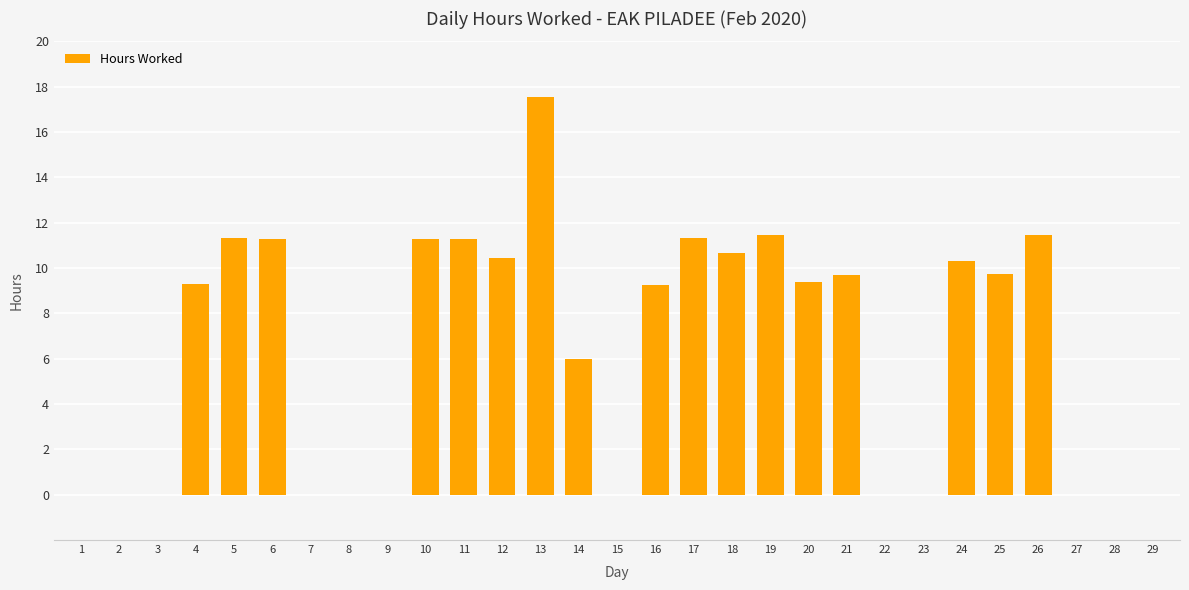

Is it true that the value at 28 is 10.8?

False